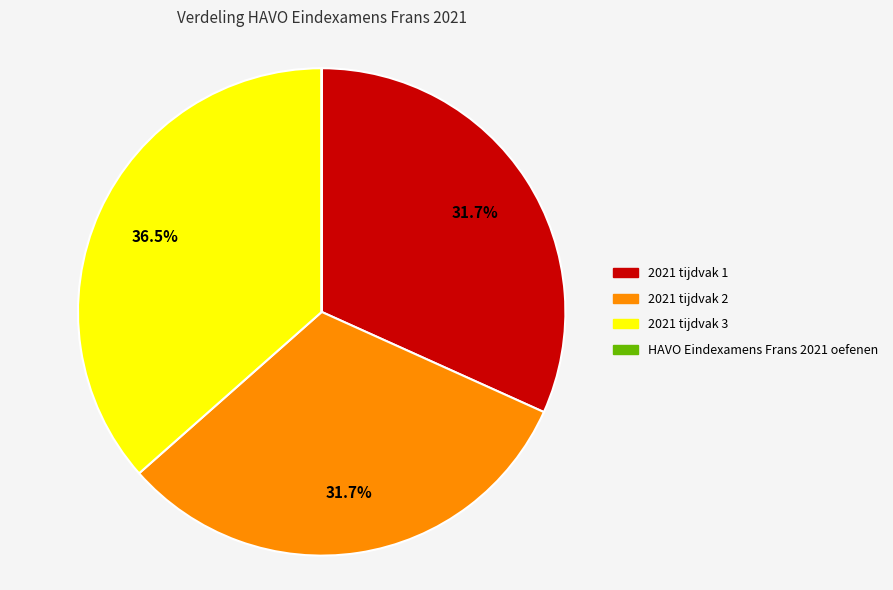

What is the largest slice in the pie chart?

2021 tijdvak 3